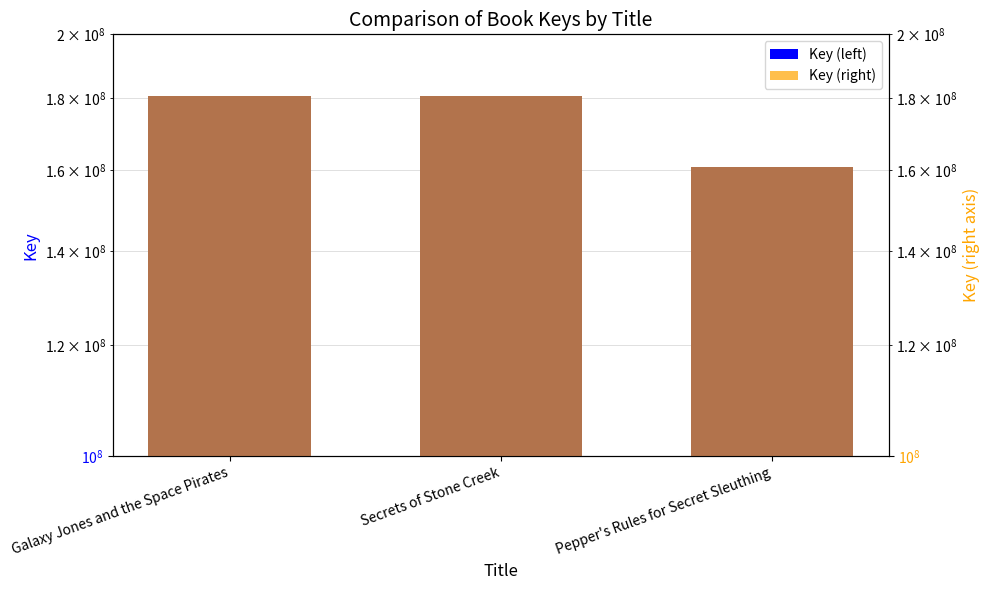

True or false: Key (right) has a value of 160827043 at Pepper's Rules for Secret Sleuthing.

True